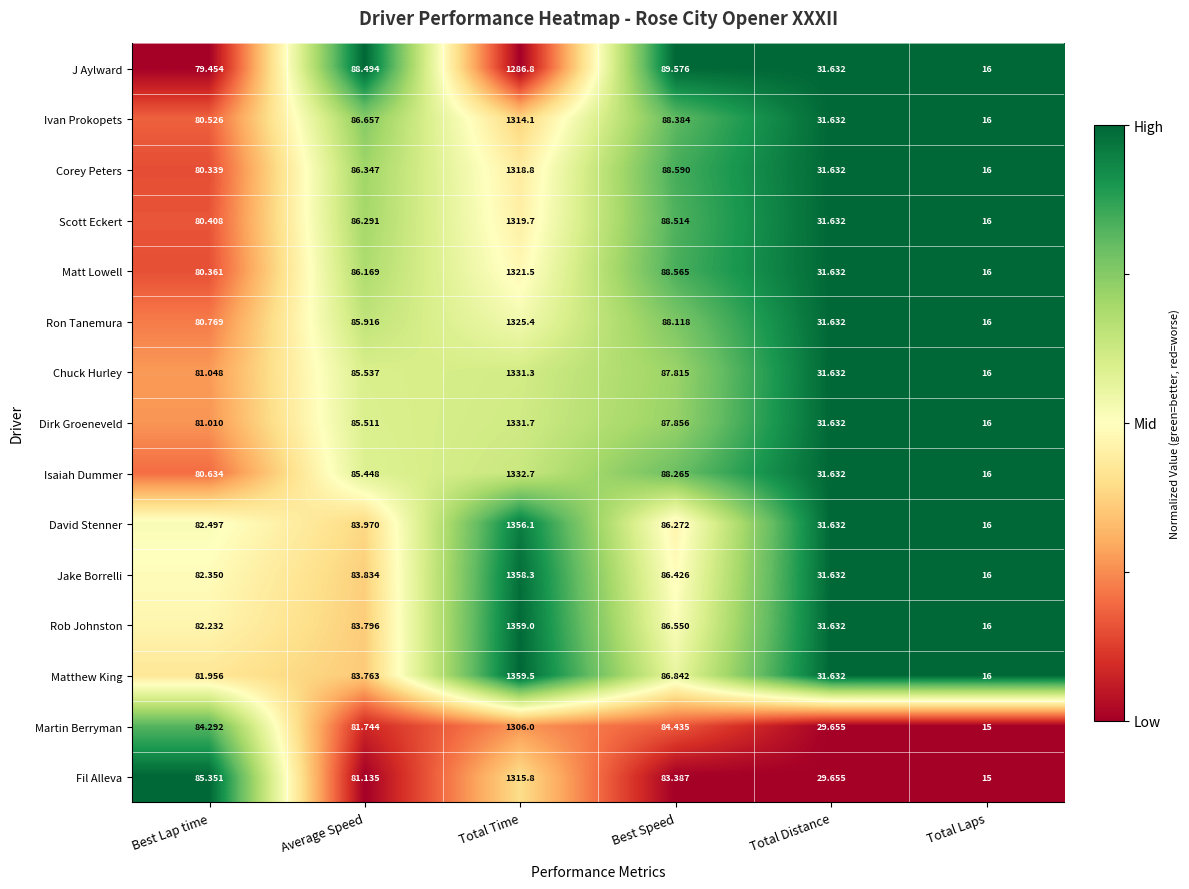

At which category is the sum across all series the highest?

Total Time